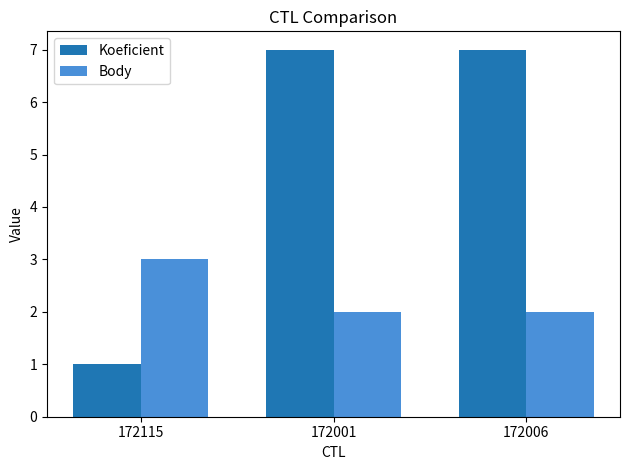

What is the value of the Koeficient bar at the 2nd from the left?

7